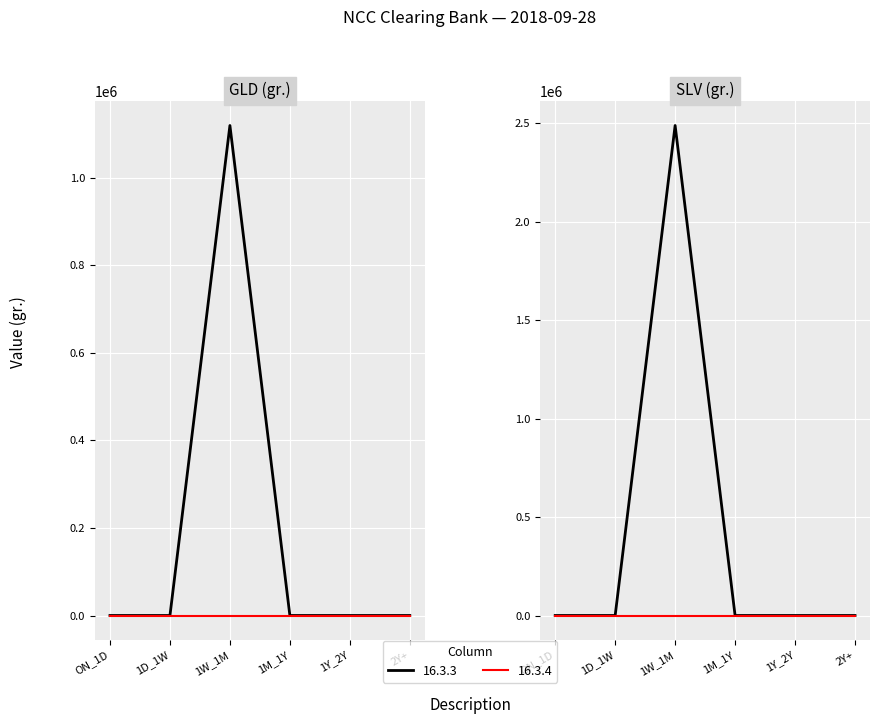

Which category has the highest value in the 16.3.4 series?

ON_1D (GLD)